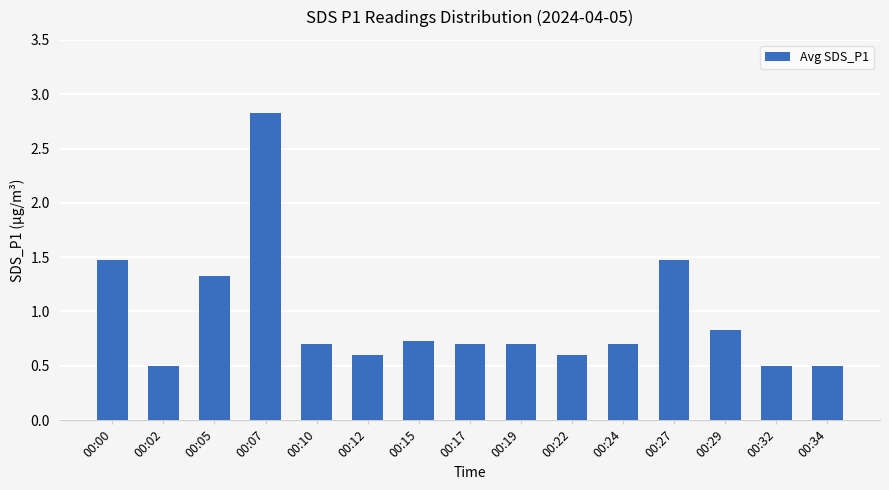

Which has a higher value, 00:02 or 00:22?

00:22